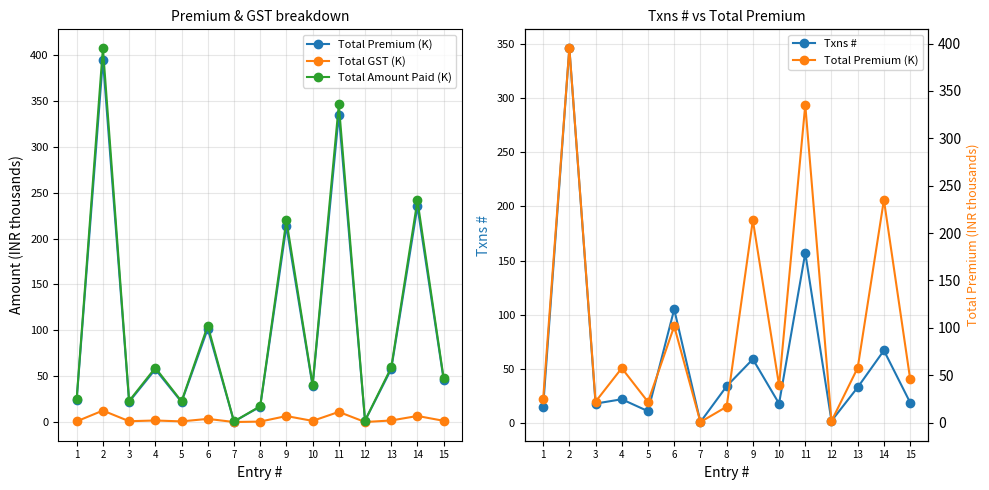

List the labels in order of Total Amount Paid (K) value, largest first.

2, 11, 14, 9, 6, 13, 4, 15, 10, 1, 3, 5, 8, 12, 7